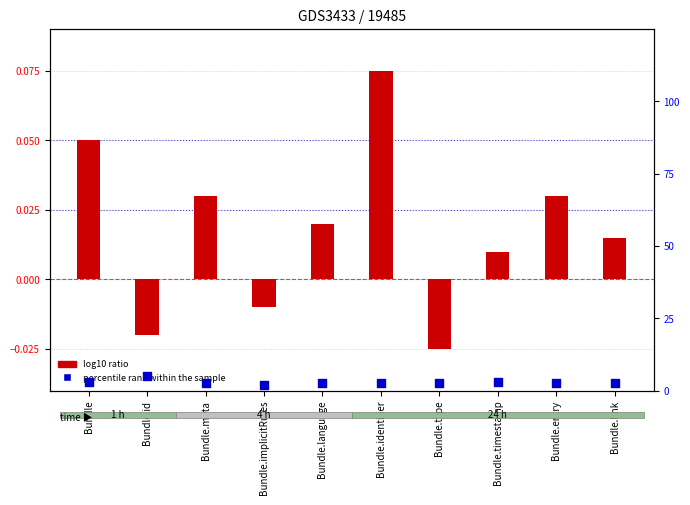

Which series reaches the minimum Y coordinate?

log10 ratio